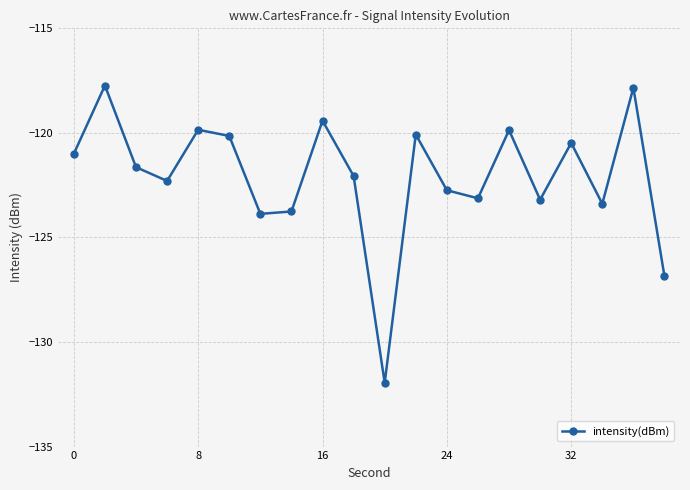

True or false: there are more than 1 points higher than both neighbors.

True